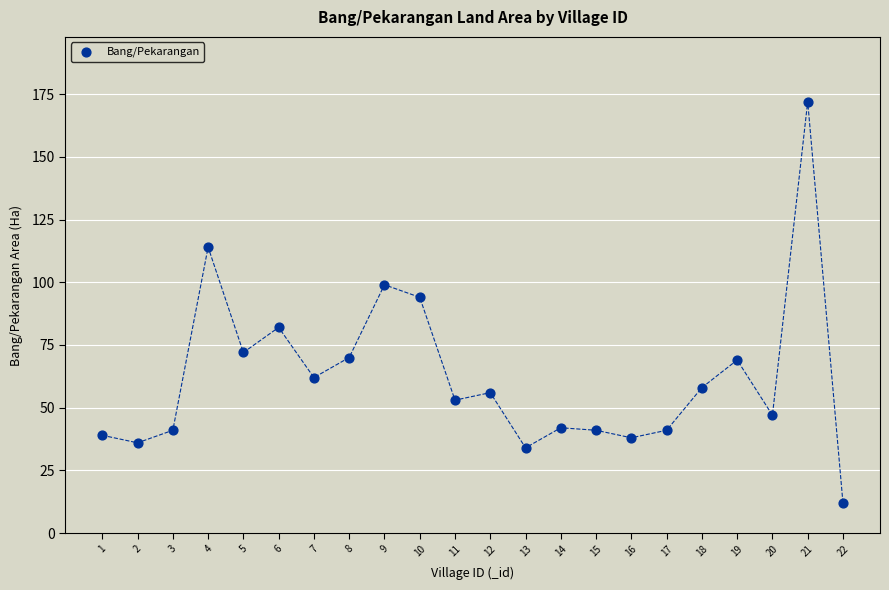

What Y value in the scatter plot is closest to 92?

94